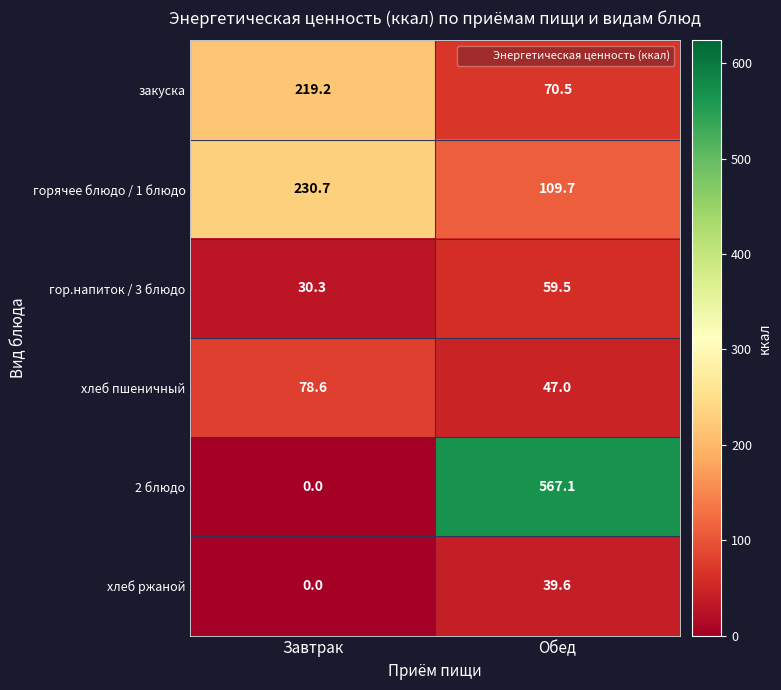

Rank the series at Обед from highest to lowest value.

2 блюдо, горячее блюдо / 1 блюдо, закуска, гор.напиток / 3 блюдо, хлеб пшеничный, хлеб ржаной